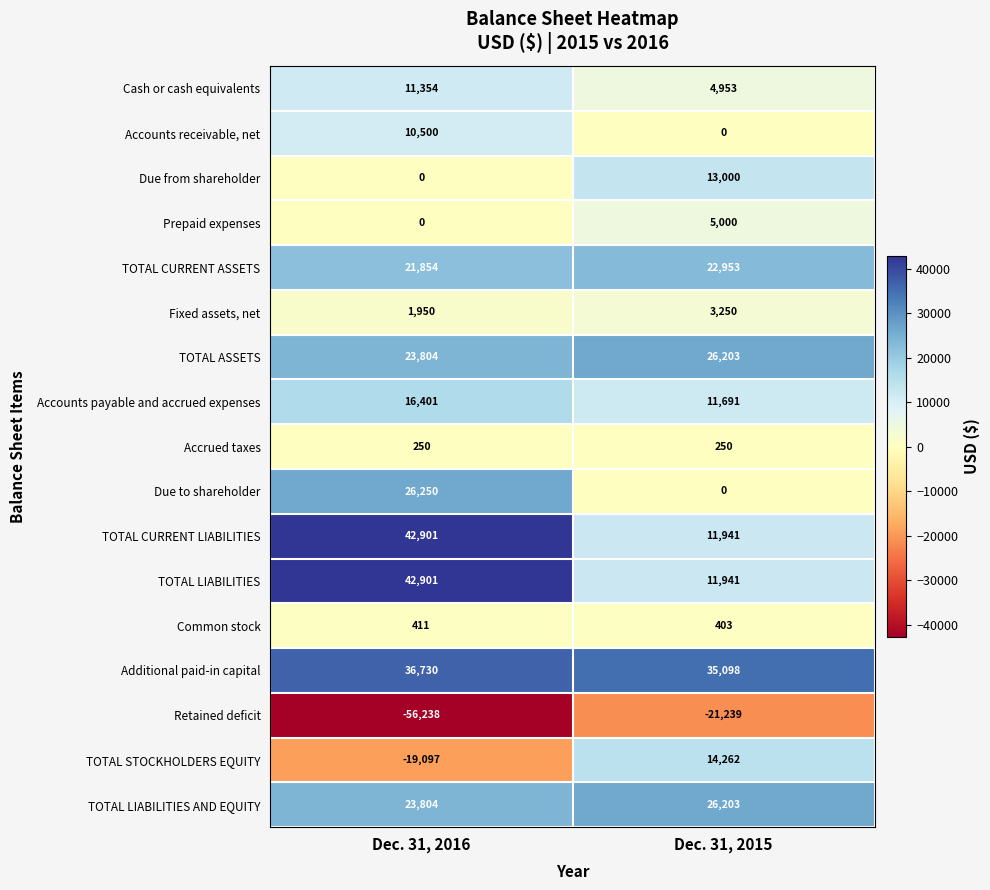

Rank the categories by Retained deficit value from highest to lowest.

Dec. 31, 2015, Dec. 31, 2016